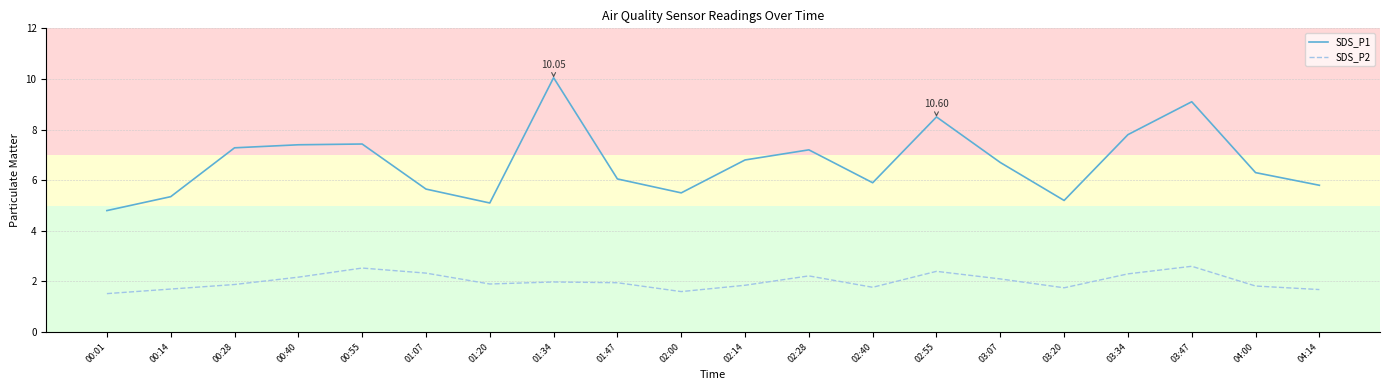

Read the SDS_P1 value at 02:00.

5.5